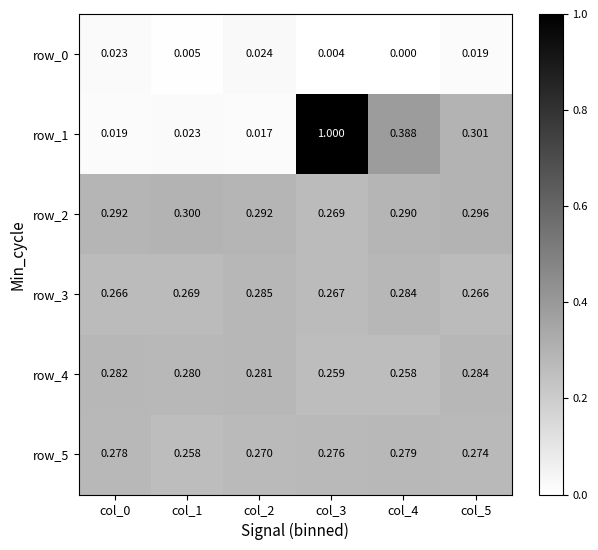

What is the total value across all series at col_4?

1.5